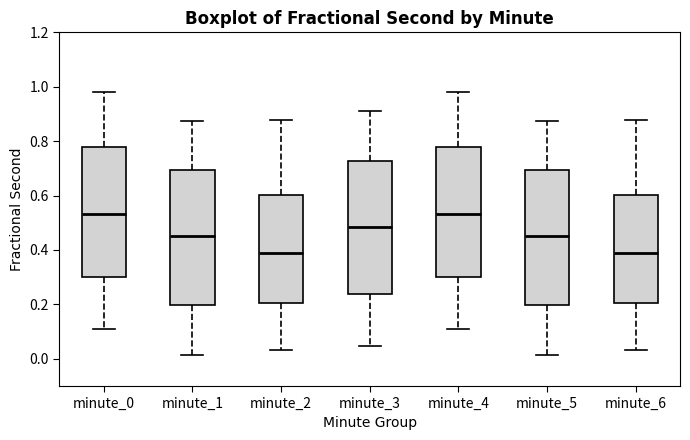

Reading left to right, transcribe this box plot: for each box, give where its median line is, the range the box spans, and where its two whiskers end, as read against the y-axis. The values are not printed on the chart, so give them approximately, as read against the axis.

minute_0: median 0.54, box 0.30 to 0.78, whiskers 0.10 to 0.98
minute_1: median 0.46, box 0.20 to 0.70, whiskers 0.02 to 0.88
minute_2: median 0.40, box 0.20 to 0.60, whiskers 0.04 to 0.88
minute_3: median 0.48, box 0.24 to 0.72, whiskers 0.04 to 0.92
minute_4: median 0.54, box 0.30 to 0.78, whiskers 0.10 to 0.98
minute_5: median 0.46, box 0.20 to 0.70, whiskers 0.02 to 0.88
minute_6: median 0.40, box 0.20 to 0.60, whiskers 0.04 to 0.88